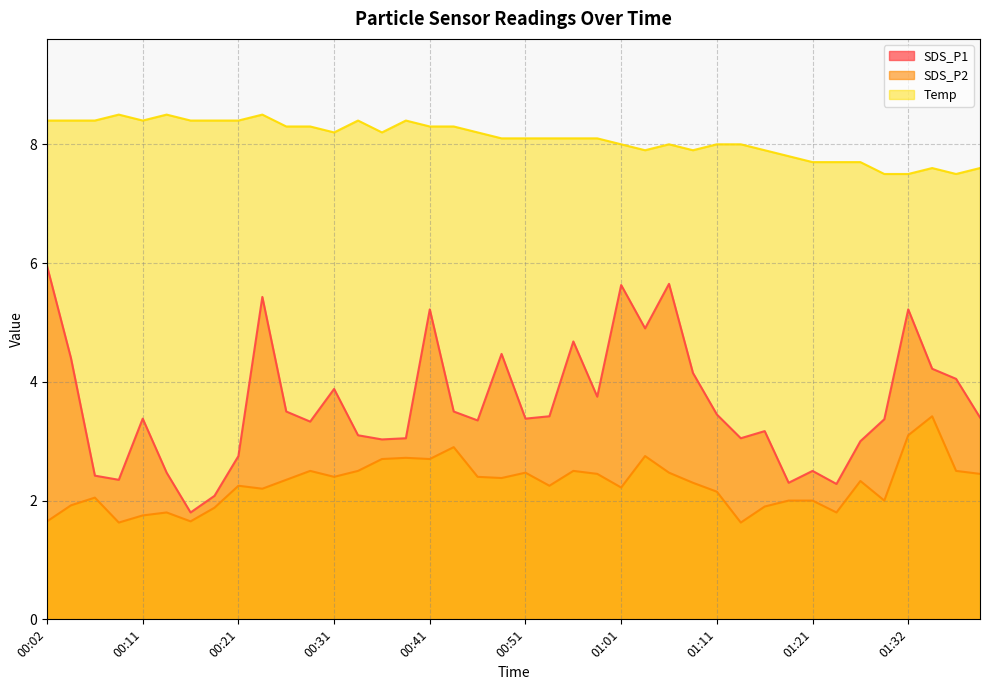

Reading left to right, list all the values displayed in this chart.

SDS_P1: 00:02=6.0	00:04=4.4	00:06=2.4	00:09=2.4	00:11=3.4	00:14=2.5	00:16=1.8	00:19=2.1	00:21=2.8	00:23=5.4	00:26=3.5	00:28=3.3	00:31=3.9	00:33=3.1	00:36=3.0	00:38=3.0	00:41=5.2	00:43=3.5	00:46=3.4	00:49=4.5	00:51=3.4	00:54=3.4	00:56=4.7	00:59=3.8	01:01=5.6	01:04=4.9	01:06=5.7	01:08=4.2	01:11=3.5	01:13=3.0	01:16=3.2	01:19=2.3	01:21=2.5	01:24=2.3	01:27=3.0	01:30=3.4	01:32=5.2	01:35=4.2	01:38=4.0	01:41=3.4
SDS_P2: 00:02=1.6	00:04=1.9	00:06=2.0	00:09=1.6	00:11=1.8	00:14=1.8	00:16=1.6	00:19=1.9	00:21=2.2	00:23=2.2	00:26=2.4	00:28=2.5	00:31=2.4	00:33=2.5	00:36=2.7	00:38=2.7	00:41=2.7	00:43=2.9	00:46=2.4	00:49=2.4	00:51=2.5	00:54=2.2	00:56=2.5	00:59=2.5	01:01=2.2	01:04=2.8	01:06=2.5	01:08=2.3	01:11=2.1	01:13=1.6	01:16=1.9	01:19=2.0	01:21=2.0	01:24=1.8	01:27=2.3	01:30=2.0	01:32=3.1	01:35=3.4	01:38=2.5	01:41=2.5
Temp: 00:02=8.4	00:04=8.4	00:06=8.4	00:09=8.5	00:11=8.4	00:14=8.5	00:16=8.4	00:19=8.4	00:21=8.4	00:23=8.5	00:26=8.3	00:28=8.3	00:31=8.2	00:33=8.4	00:36=8.2	00:38=8.4	00:41=8.3	00:43=8.3	00:46=8.2	00:49=8.1	00:51=8.1	00:54=8.1	00:56=8.1	00:59=8.1	01:01=8.0	01:04=7.9	01:06=8.0	01:08=7.9	01:11=8.0	01:13=8.0	01:16=7.9	01:19=7.8	01:21=7.7	01:24=7.7	01:27=7.7	01:30=7.5	01:32=7.5	01:35=7.6	01:38=7.5	01:41=7.6